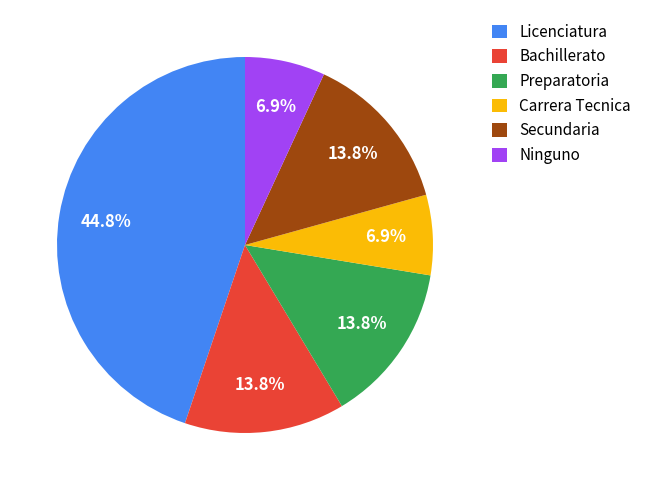

What percentage is the Carrera Tecnica slice, to the nearest percent?

7%